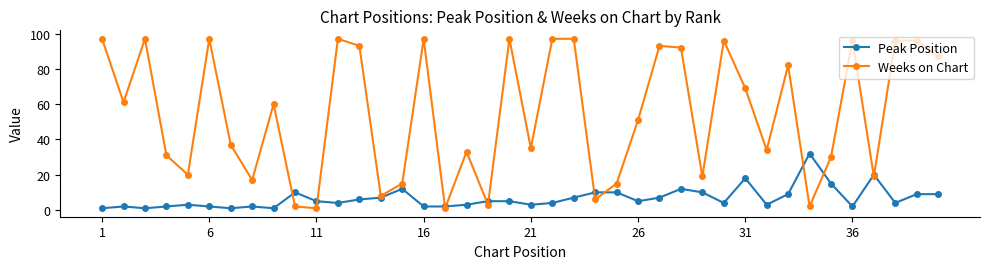

How many categories are shown in the chart?

40